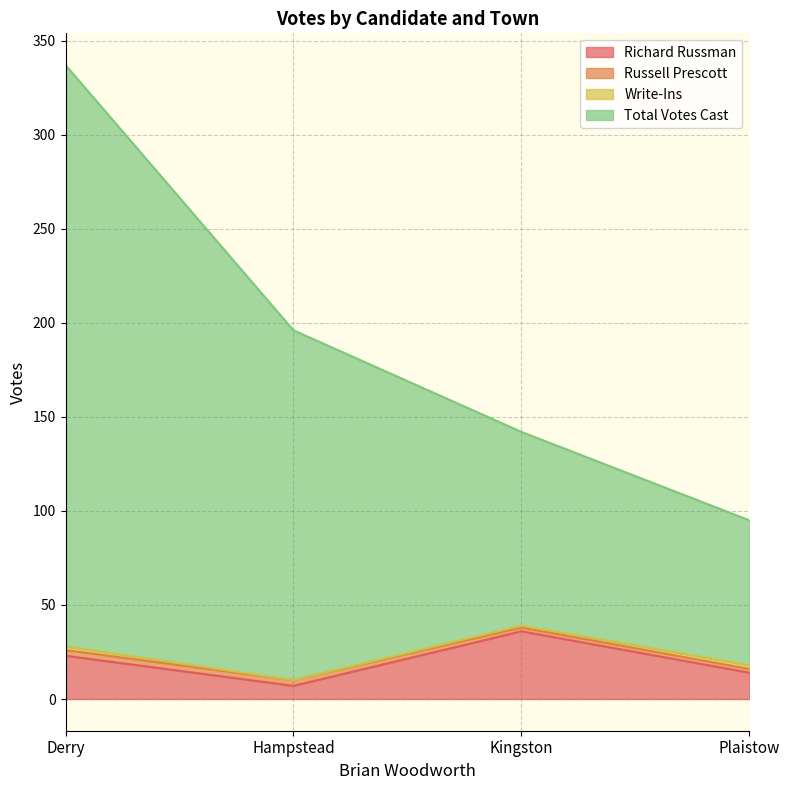

The Richard Russman series shows 62 at Kingston. True or false?

False